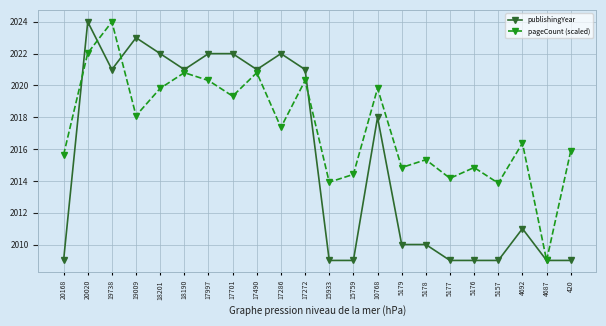

The value of publishingYear at 17701 is 3495.5. True or false?

False